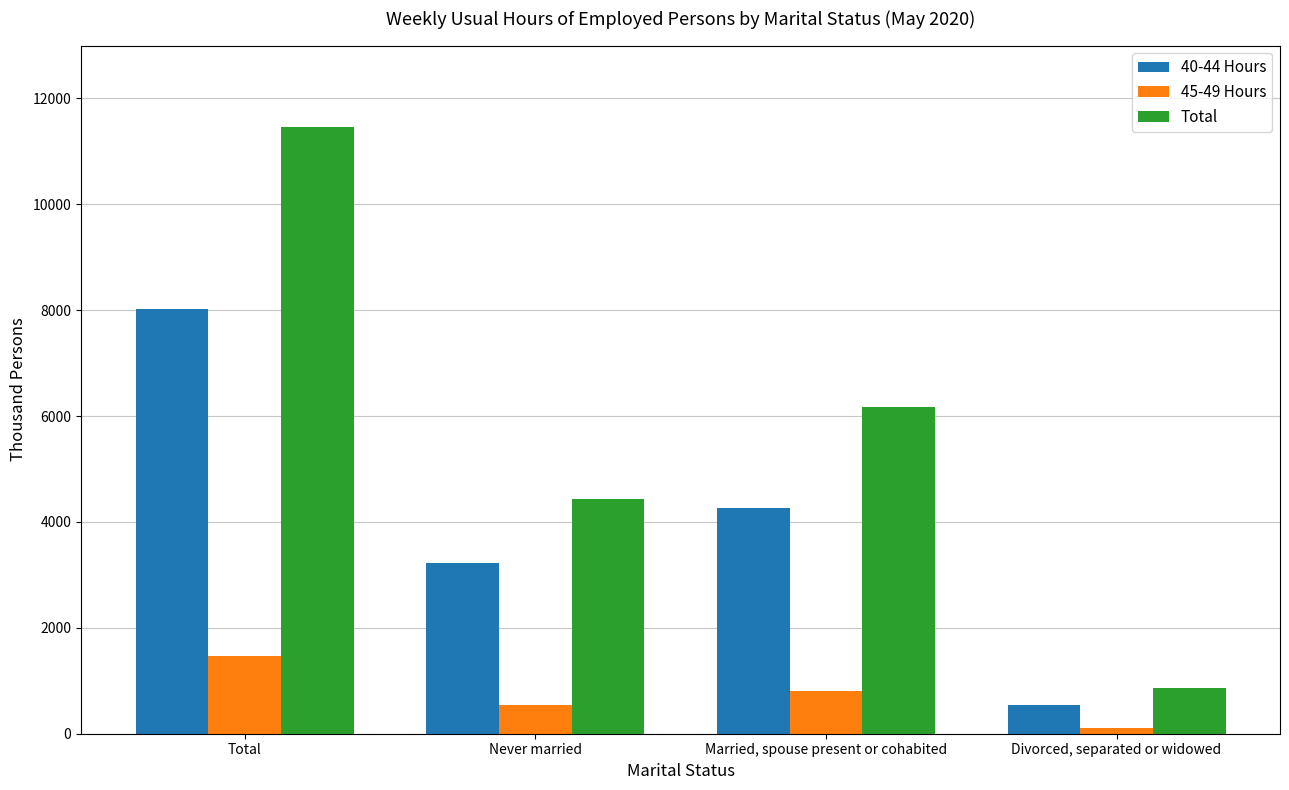

How many data points does each series have?

4